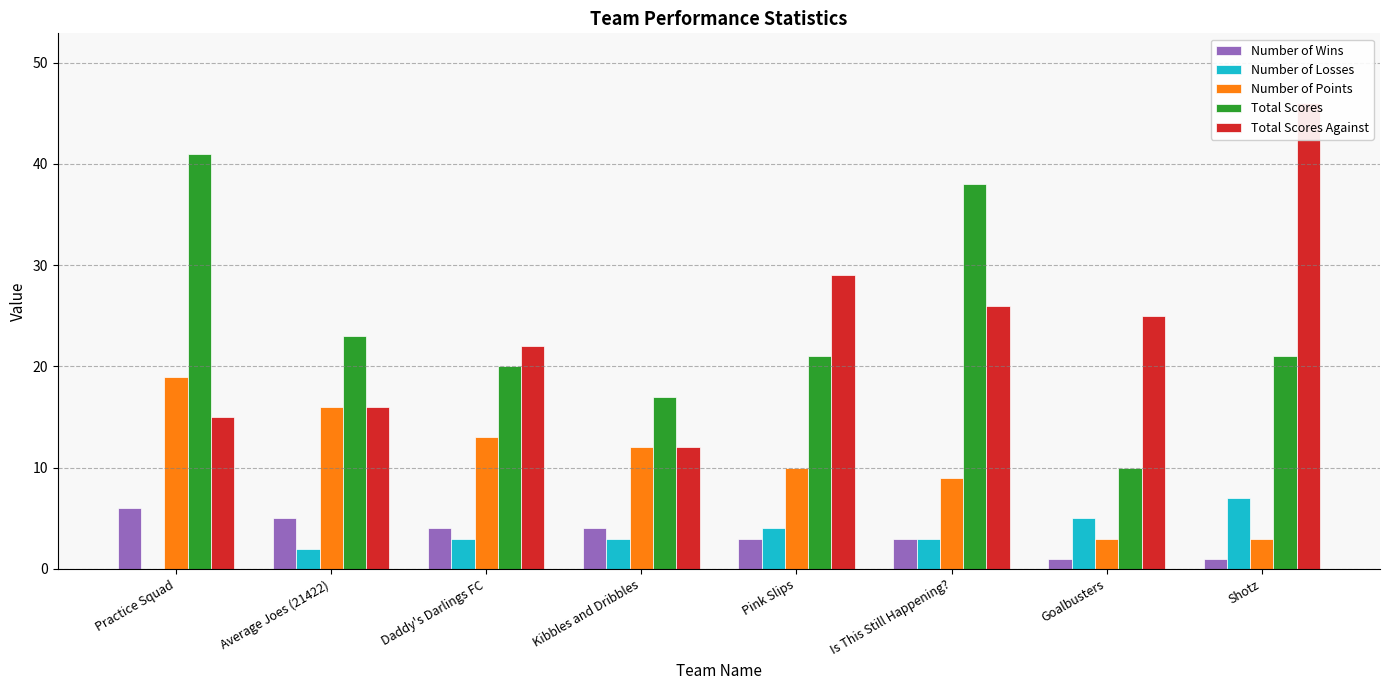

How many categories are shown in the chart?

8